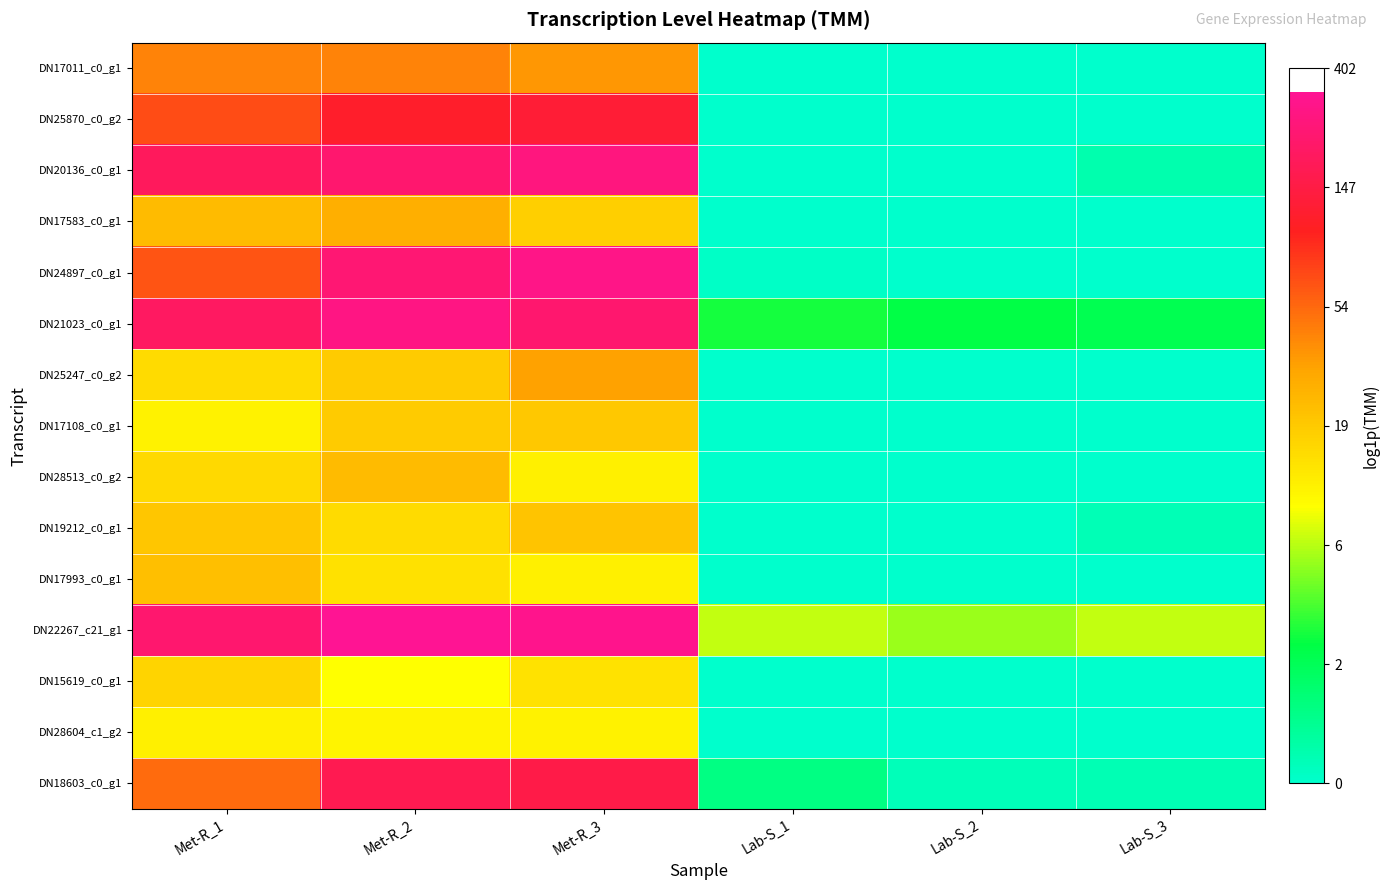

What is the total value across all series at Lab-S_1?

4.0